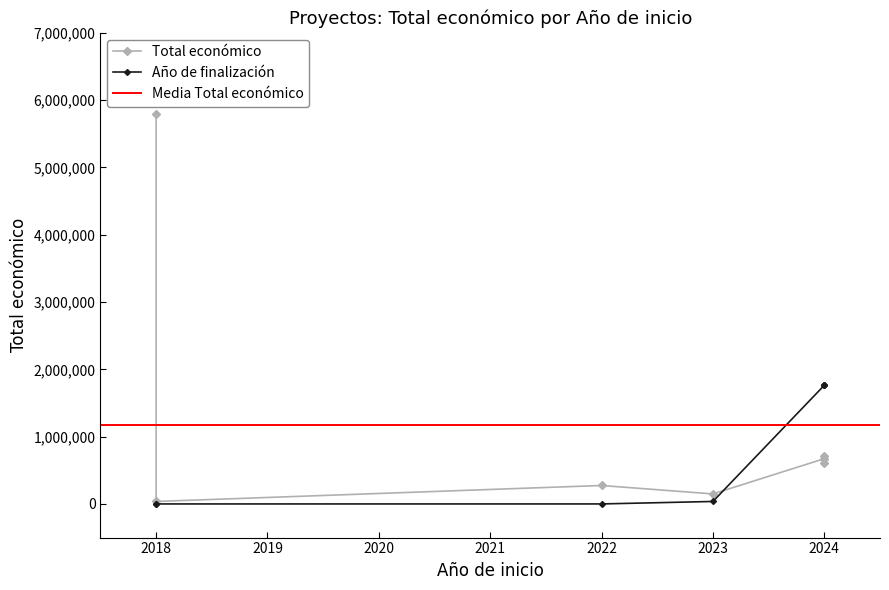

The value at 2024 is 231049. True or false?

False